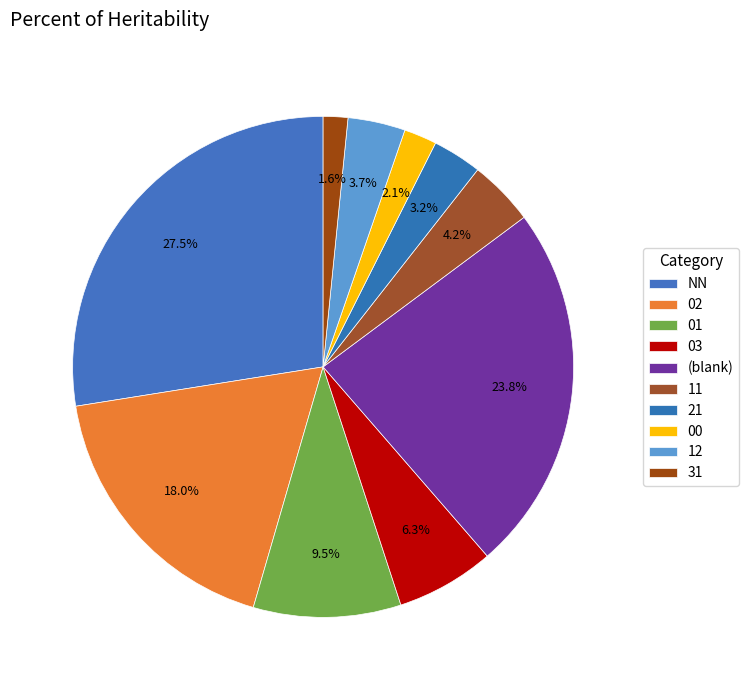

To the nearest percent, what is the difference between the 12 and NN slice percentages?

24%